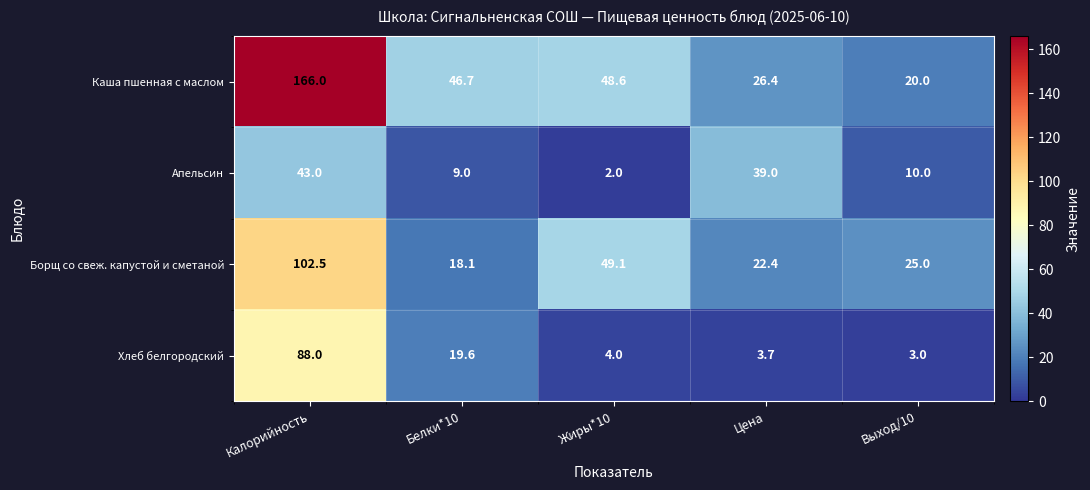

Reading left to right, extract all data points from this chart.

Каша пшенная с маслом: Калорийность=166.0	Белки*10=46.7	Жиры*10=48.6	Цена=26.4	Выход/10=20.0
Апельсин: Калорийность=43.0	Белки*10=9.0	Жиры*10=2.0	Цена=39.0	Выход/10=10.0
Борщ со свеж. капустой и сметаной: Калорийность=102.5	Белки*10=18.1	Жиры*10=49.1	Цена=22.4	Выход/10=25.0
Хлеб белгородский: Калорийность=88.0	Белки*10=19.6	Жиры*10=4.0	Цена=3.7	Выход/10=3.0